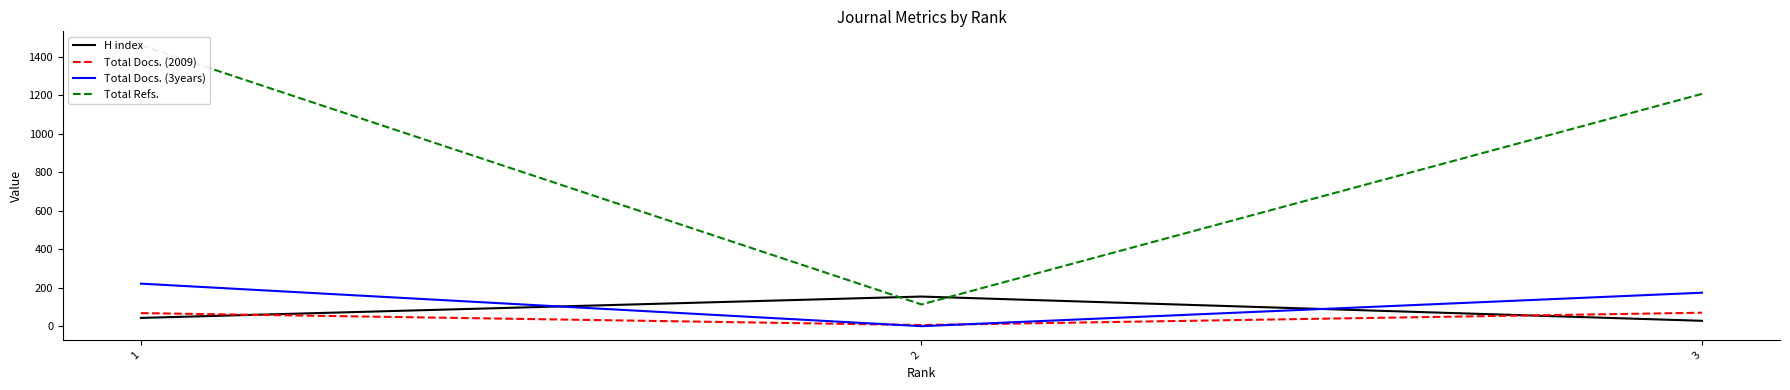

True or false: Total Refs. has a value of 1887 at 3.

False